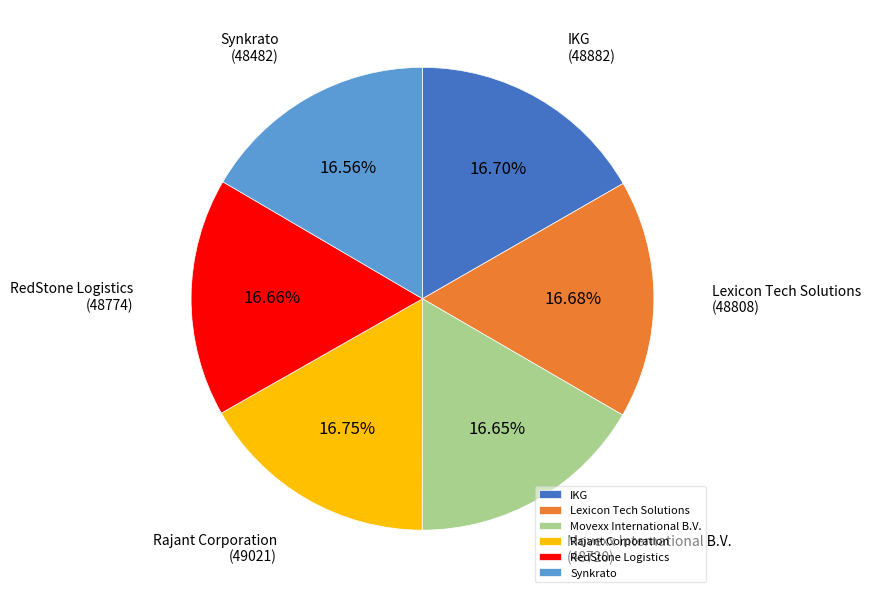

The RedStone Logistics slice represents 17% of the pie. True or false?

True